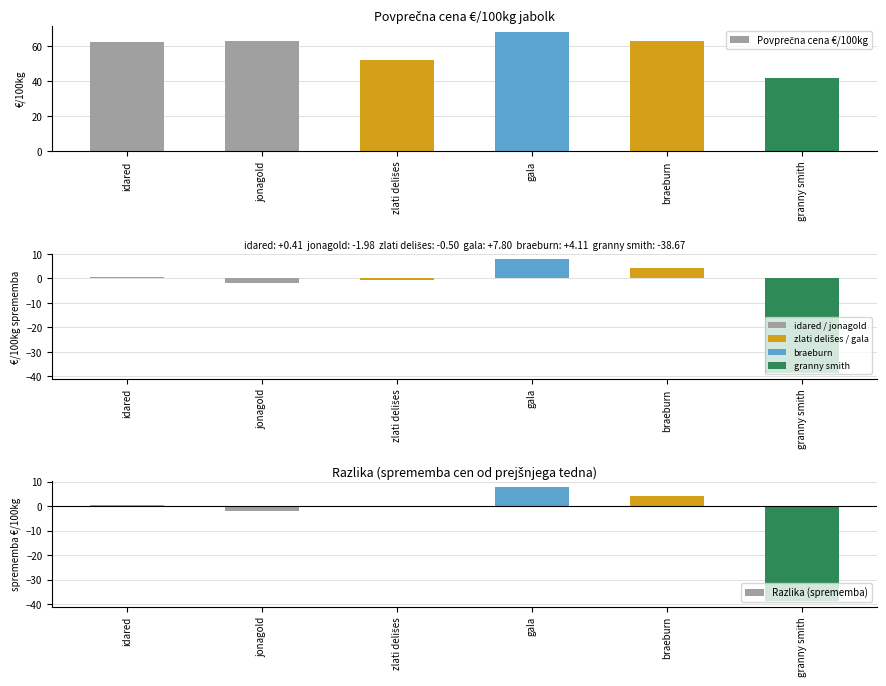

Reading left to right, extract all data points from this chart.

Povprečna cena €/100kg: idared=62.6	jonagold=63.0	zlati delišes=52.0	gala=68.4	braeburn=62.9	granny smith=42.0
Sprememba od prej. tedna: idared=0.4	jonagold=-2.0	zlati delišes=-0.5	gala=7.8	braeburn=4.1	granny smith=-38.7
Razlika (sprememba): idared=0.4	jonagold=-2.0	zlati delišes=-0.5	gala=7.8	braeburn=4.1	granny smith=-38.7